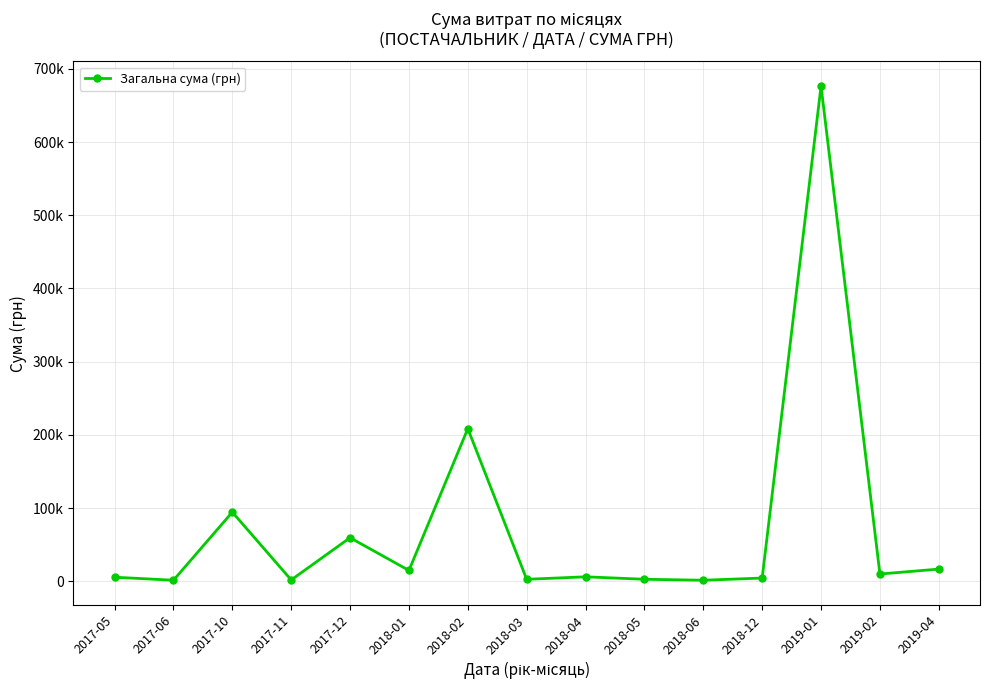

Rank the categories by value from lowest to highest.

2017-06, 2018-06, 2017-11, 2018-03, 2018-05, 2018-12, 2017-05, 2018-04, 2019-02, 2018-01, 2019-04, 2017-12, 2017-10, 2018-02, 2019-01